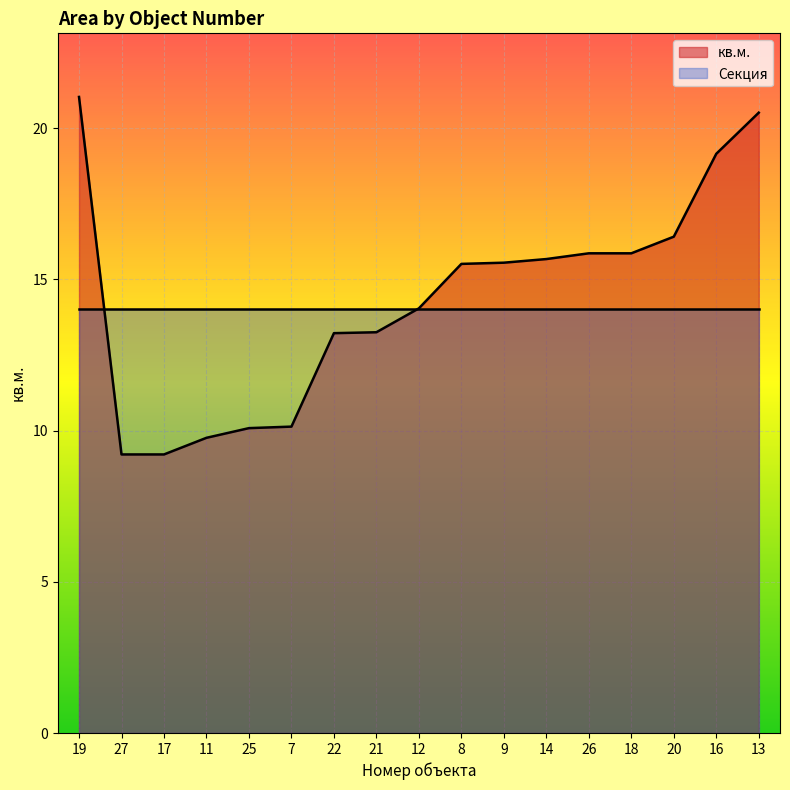

Reading left to right, transcribe all the data shown in this chart.

21.0	9.2	9.2	9.8	10.1	10.1	13.2	13.2	14.0	15.5	15.6	15.7	15.9	15.9	16.4	19.1	20.5